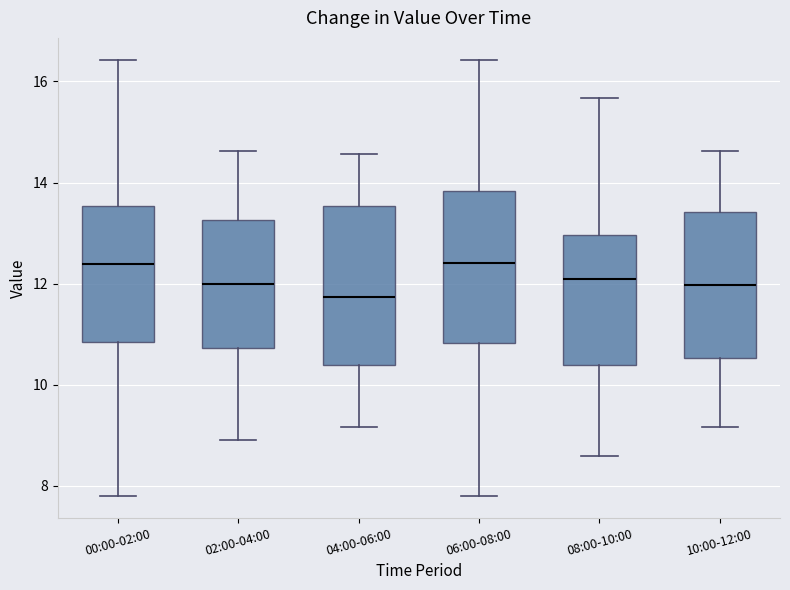

Reading left to right, read every box against the y-axis: the position of its median line, the range the box covers, and the ends of its whiskers. The values are not printed on the chart, so give them approximately, as read against the axis.

00:00-02:00: median 12.4, box 10.8 to 13.6, whiskers 7.8 to 16.4
02:00-04:00: median 12.0, box 10.8 to 13.2, whiskers 9.0 to 14.6
04:00-06:00: median 11.8, box 10.4 to 13.6, whiskers 9.2 to 14.6
06:00-08:00: median 12.4, box 10.8 to 13.8, whiskers 7.8 to 16.4
08:00-10:00: median 12.0, box 10.4 to 13.0, whiskers 8.6 to 15.6
10:00-12:00: median 12.0, box 10.6 to 13.4, whiskers 9.2 to 14.6